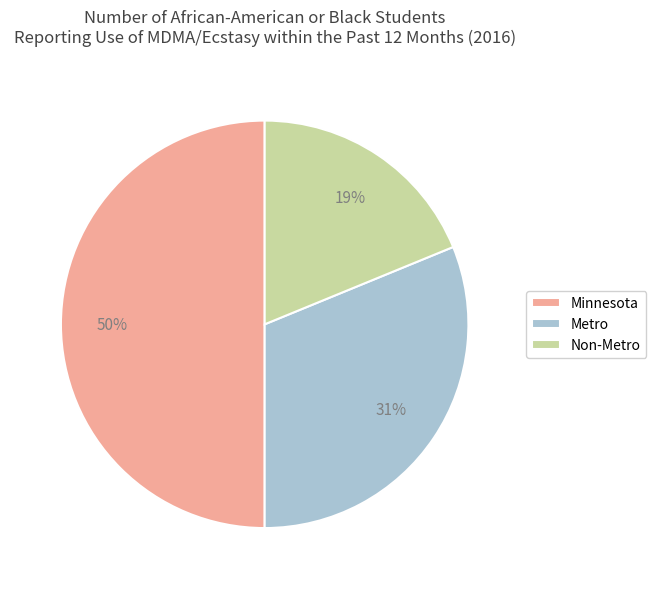

To the nearest percent, what is the difference between the largest and smallest slice percentages?

31%